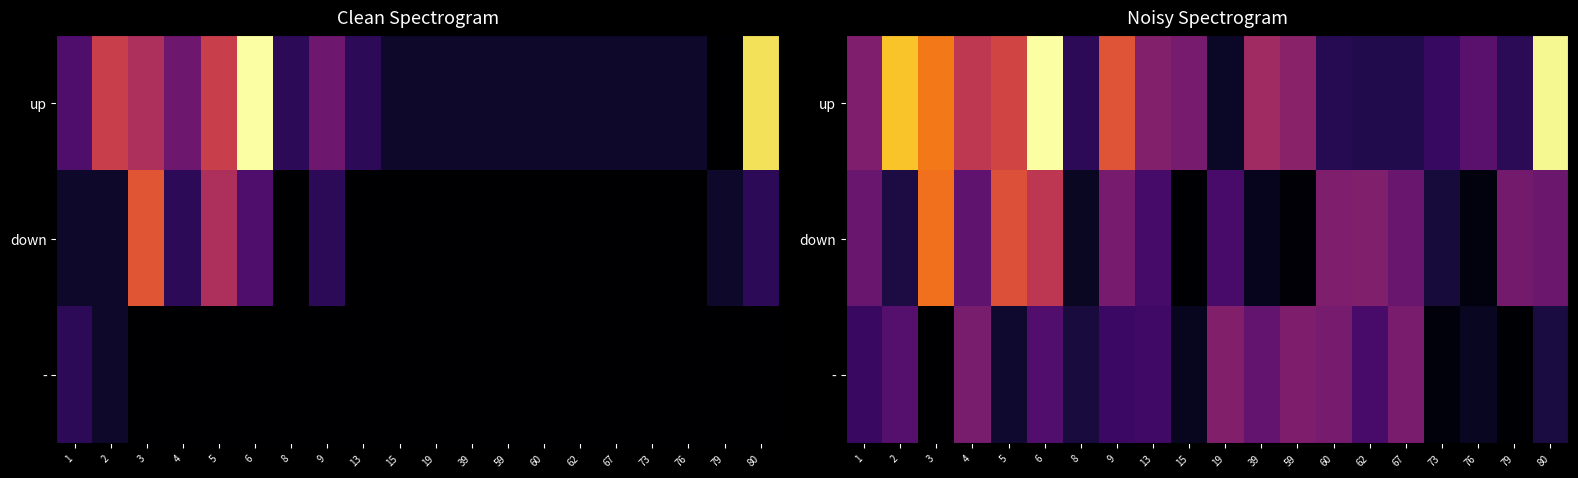

At 15, list the series in order from smallest to largest.

down, -, up